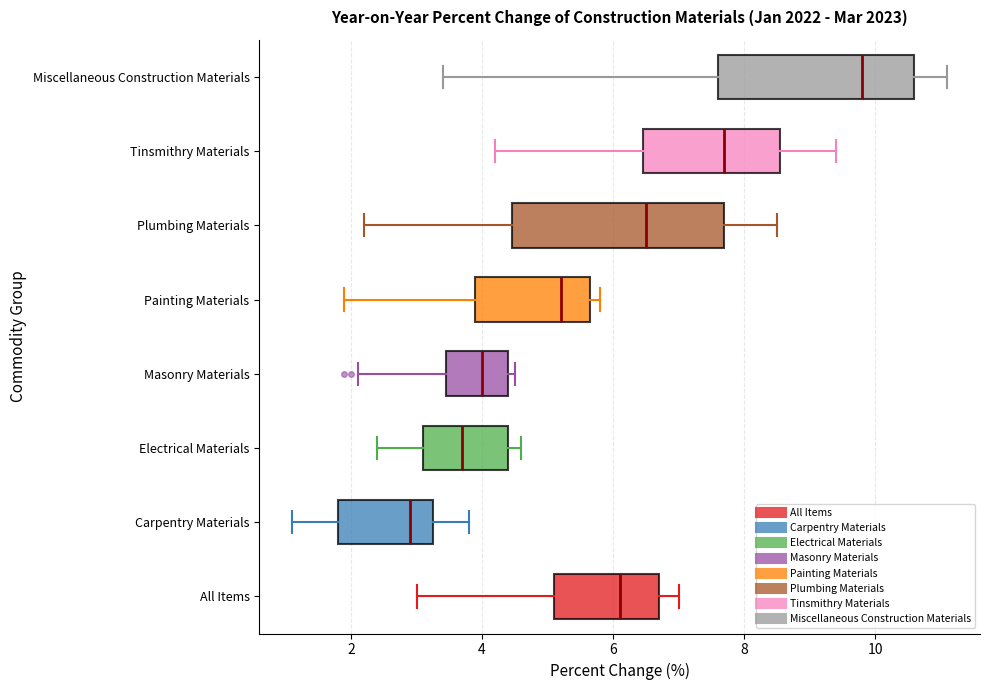

Which box is the widest, from its left edge to its right edge?

Plumbing Materials